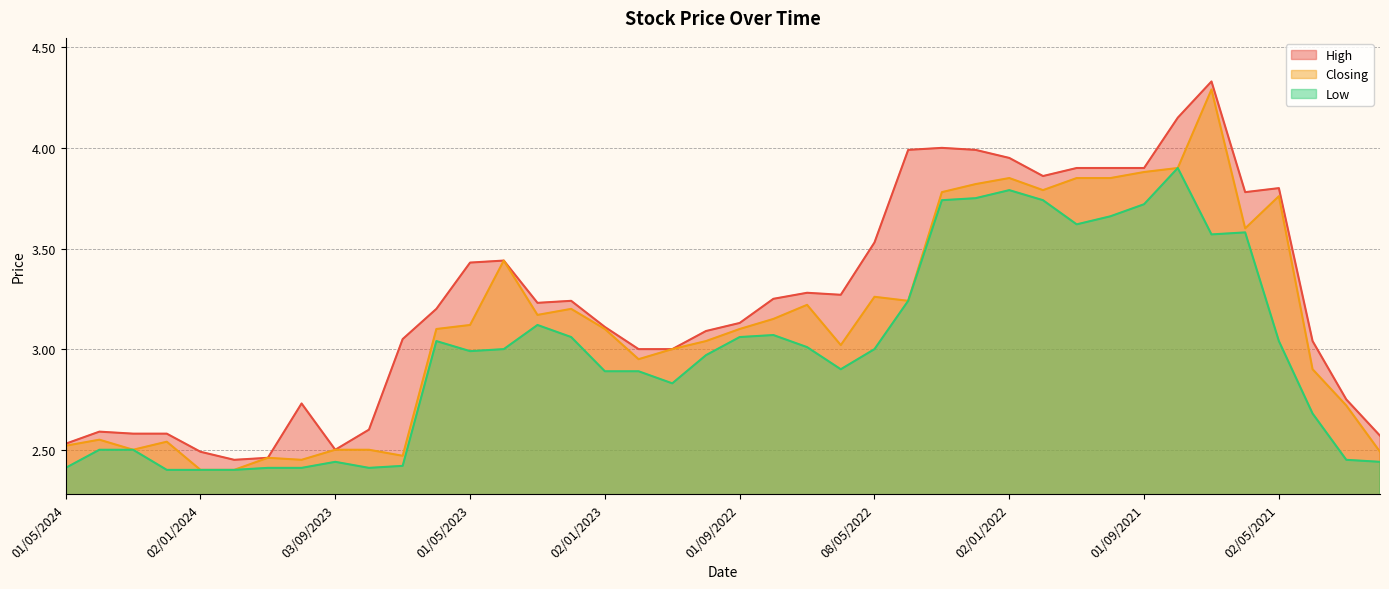

How many lines are shown in the chart?

3